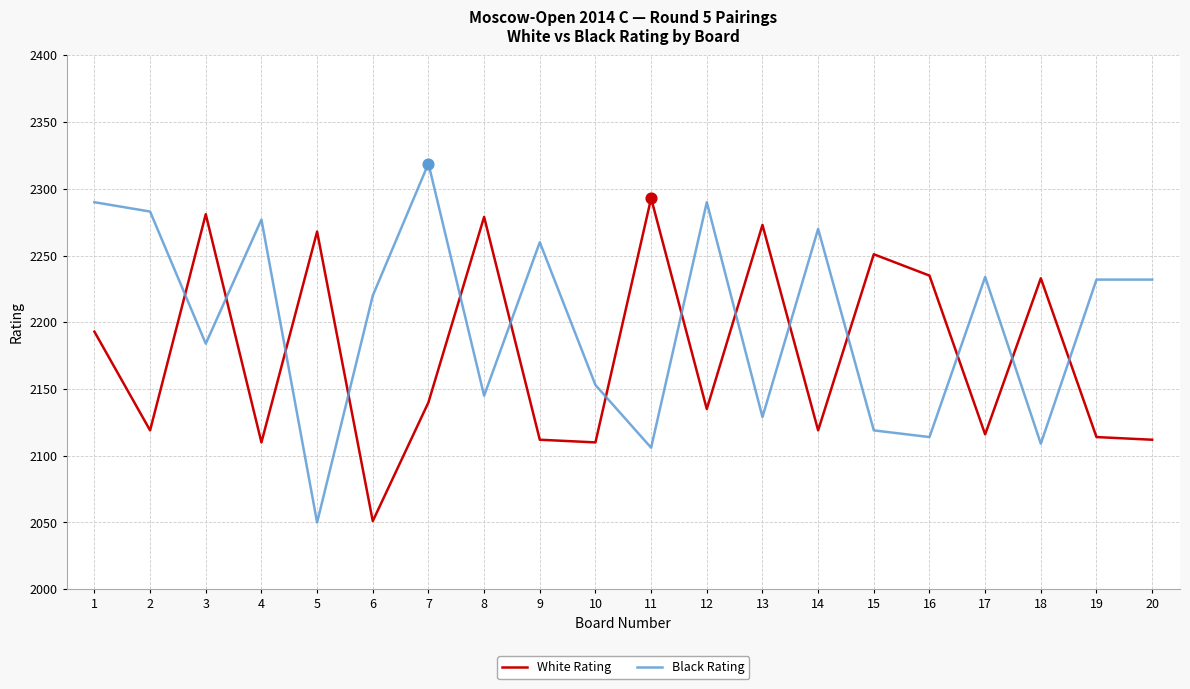

What is the total value across all series at 6?

4271